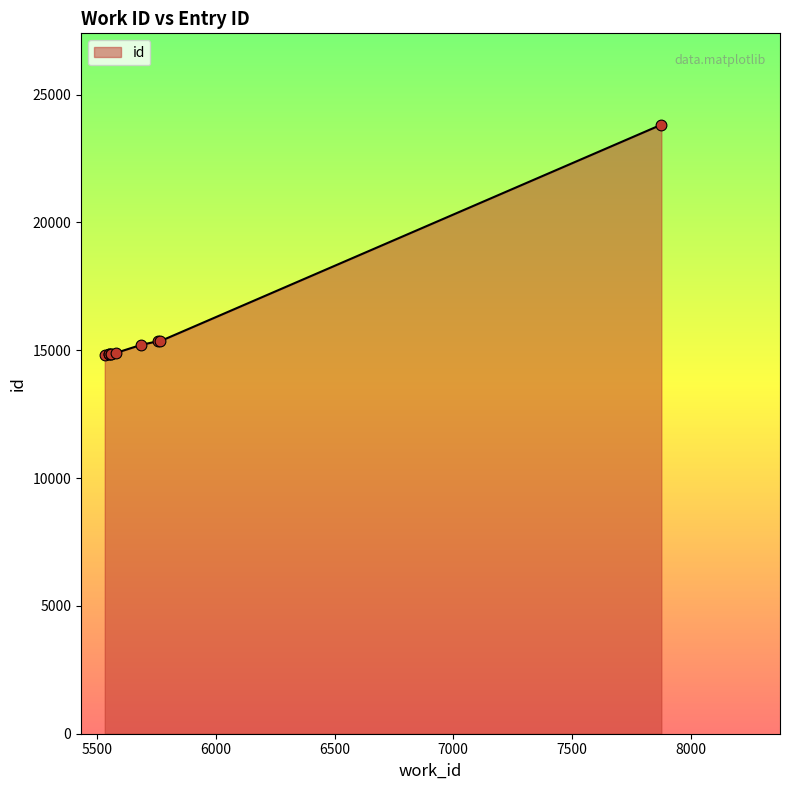

What is the change in value from 5532 to 5581?

+101